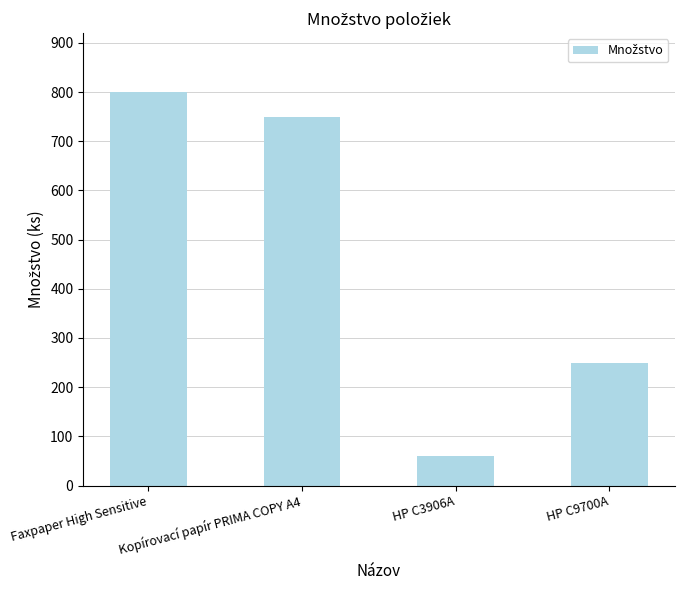

Rank the categories by value from lowest to highest.

HP C3906A, HP C9700A, Kopírovací papír PRIMA COPY A4, Faxpaper High Sensitive